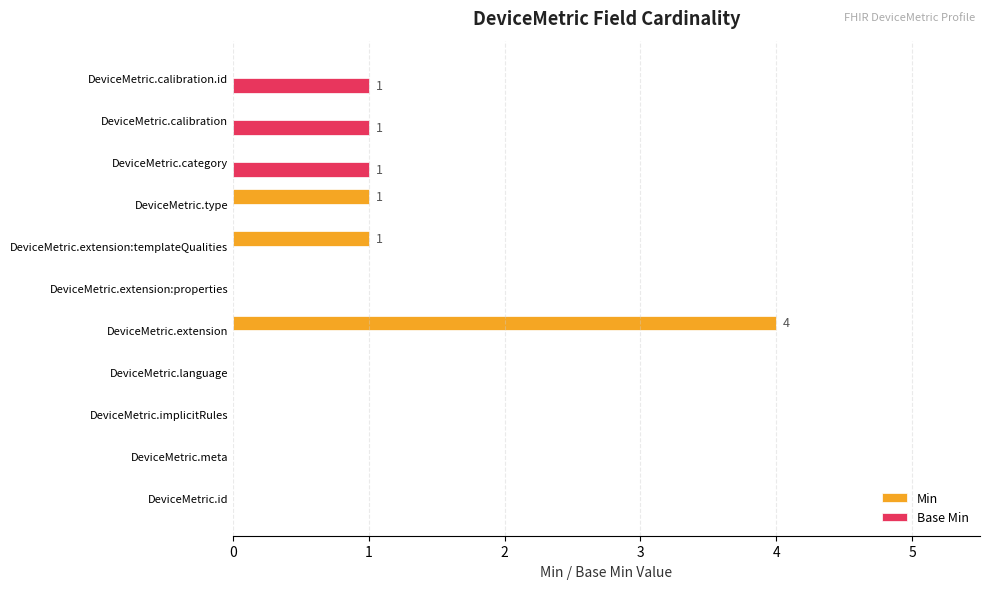

What is the sum of all Min values?

6